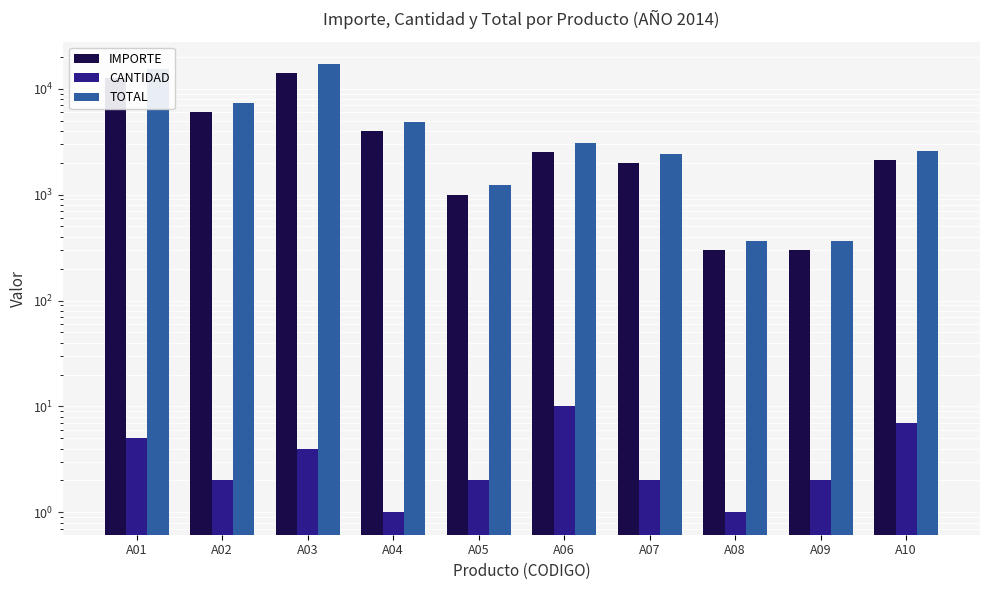

Reading left to right, transcribe all the data shown in this chart.

IMPORTE: A01=12500	A02=6000	A03=14000	A04=4000	A05=1000	A06=2500	A07=2000	A08=300	A09=300	A10=2100
CANTIDAD: A01=5	A02=2	A03=4	A04=1	A05=2	A06=10	A07=2	A08=1	A09=2	A10=7
TOTAL: A01=15250	A02=7320	A03=17080	A04=4880	A05=1220	A06=3050	A07=2440	A08=366	A09=366	A10=2562